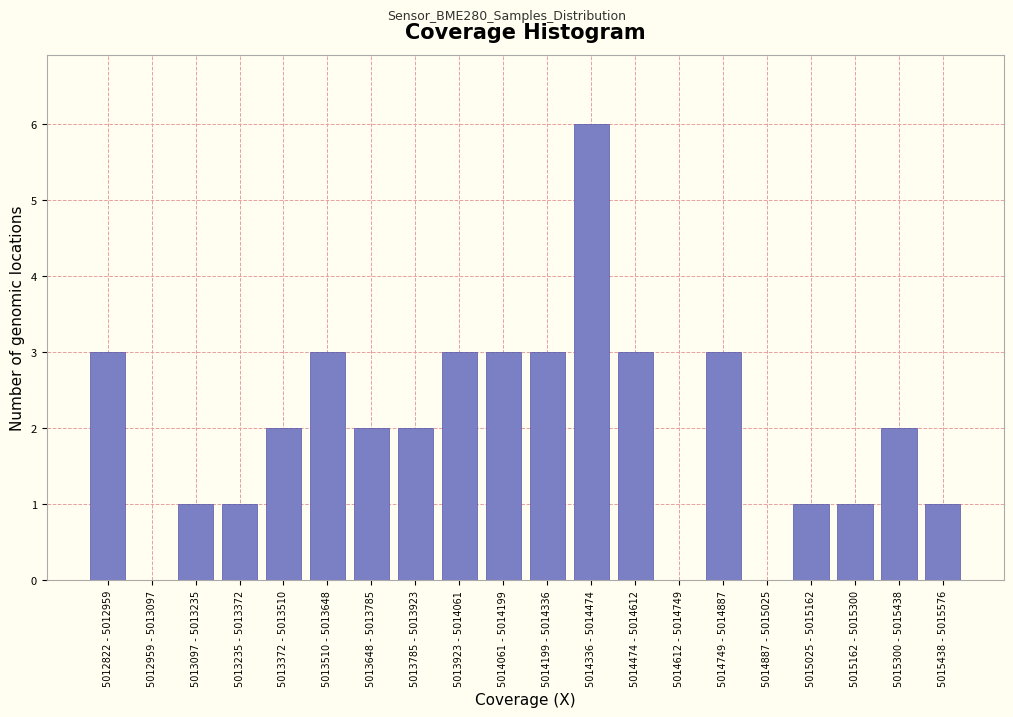

Reading left to right, list all the values displayed in this chart.

5012822 - 5012959=3	5012959 - 5013097=0	5013097 - 5013235=1	5013235 - 5013372=1	5013372 - 5013510=2	5013510 - 5013648=3	5013648 - 5013785=2	5013785 - 5013923=2	5013923 - 5014061=3	5014061 - 5014199=3	5014199 - 5014336=3	5014336 - 5014474=6	5014474 - 5014612=3	5014612 - 5014749=0	5014749 - 5014887=3	5014887 - 5015025=0	5015025 - 5015162=1	5015162 - 5015300=1	5015300 - 5015438=2	5015438 - 5015576=1